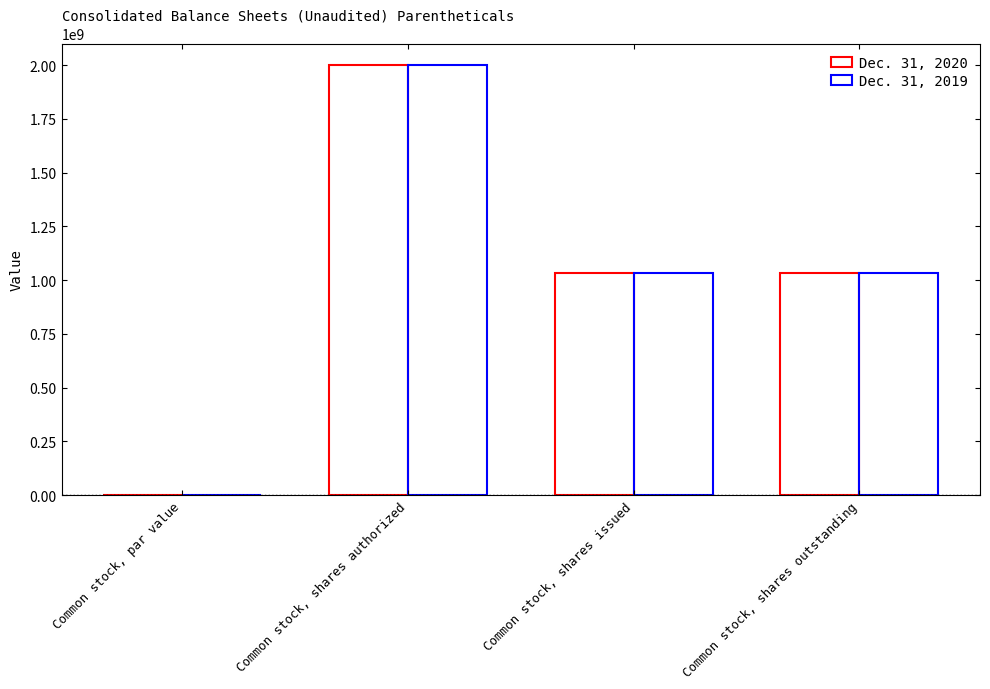

At which label does Dec. 31, 2019 reach its peak?

Common stock, shares authorized